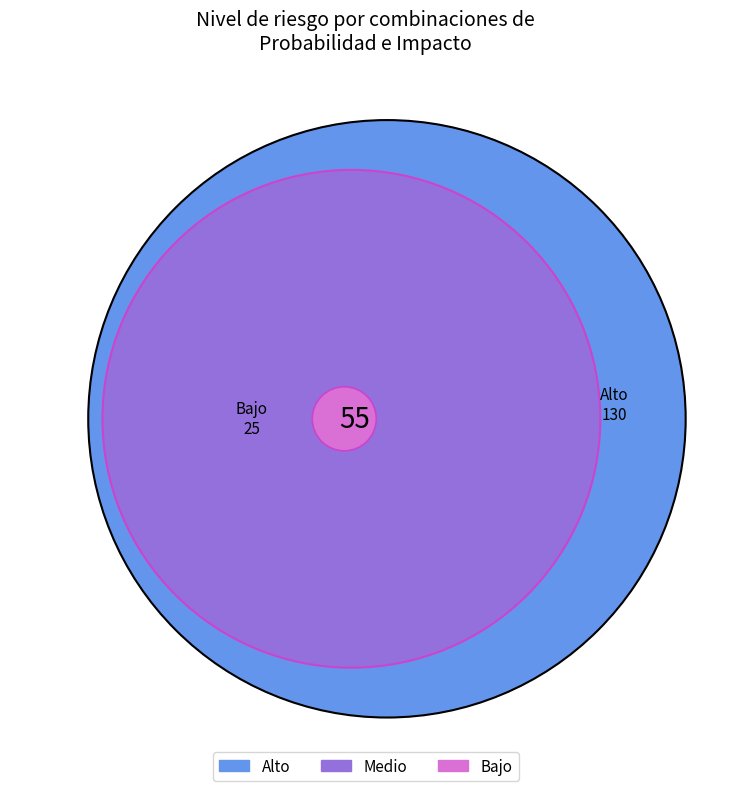

Is there a majority slice in this chart?

No